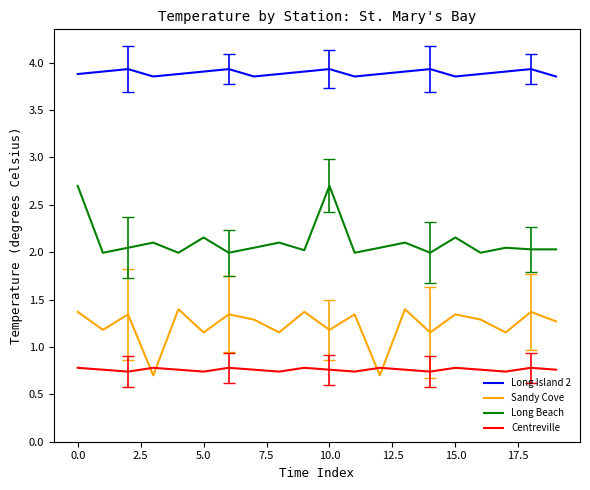

What is the maximum value for Long Beach?

2.7